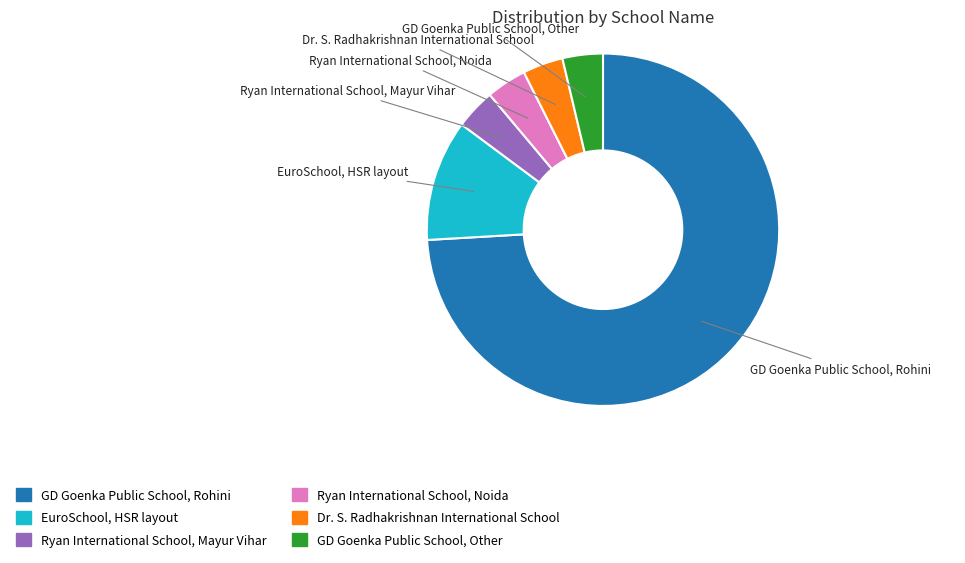

Which category has the biggest portion of the pie?

GD Goenka Public School, Rohini